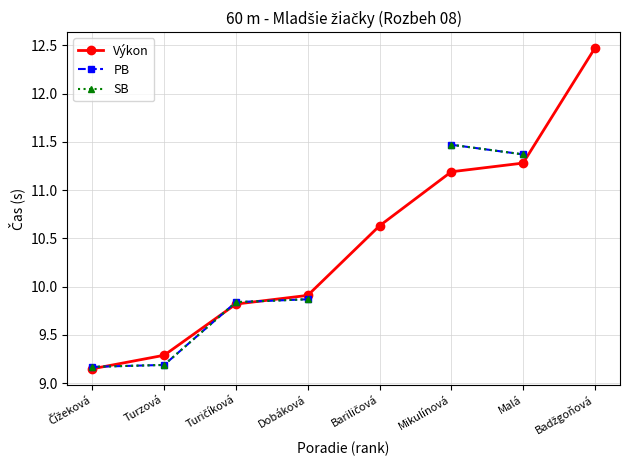

At which category does the chart reach its minimum across all series?

Čížeková